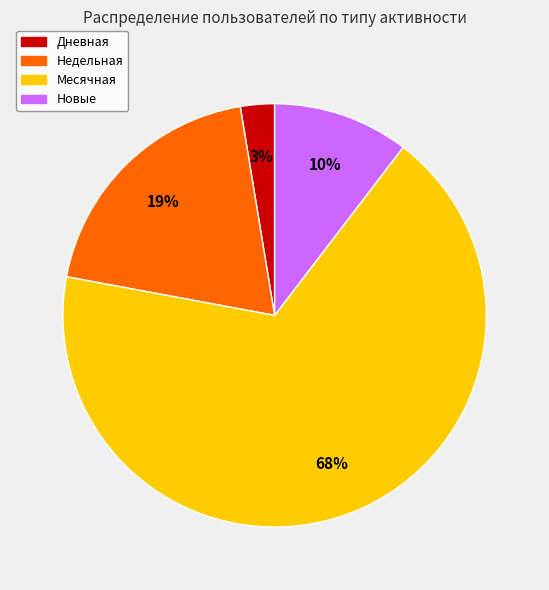

Is there a majority slice in this chart?

Yes